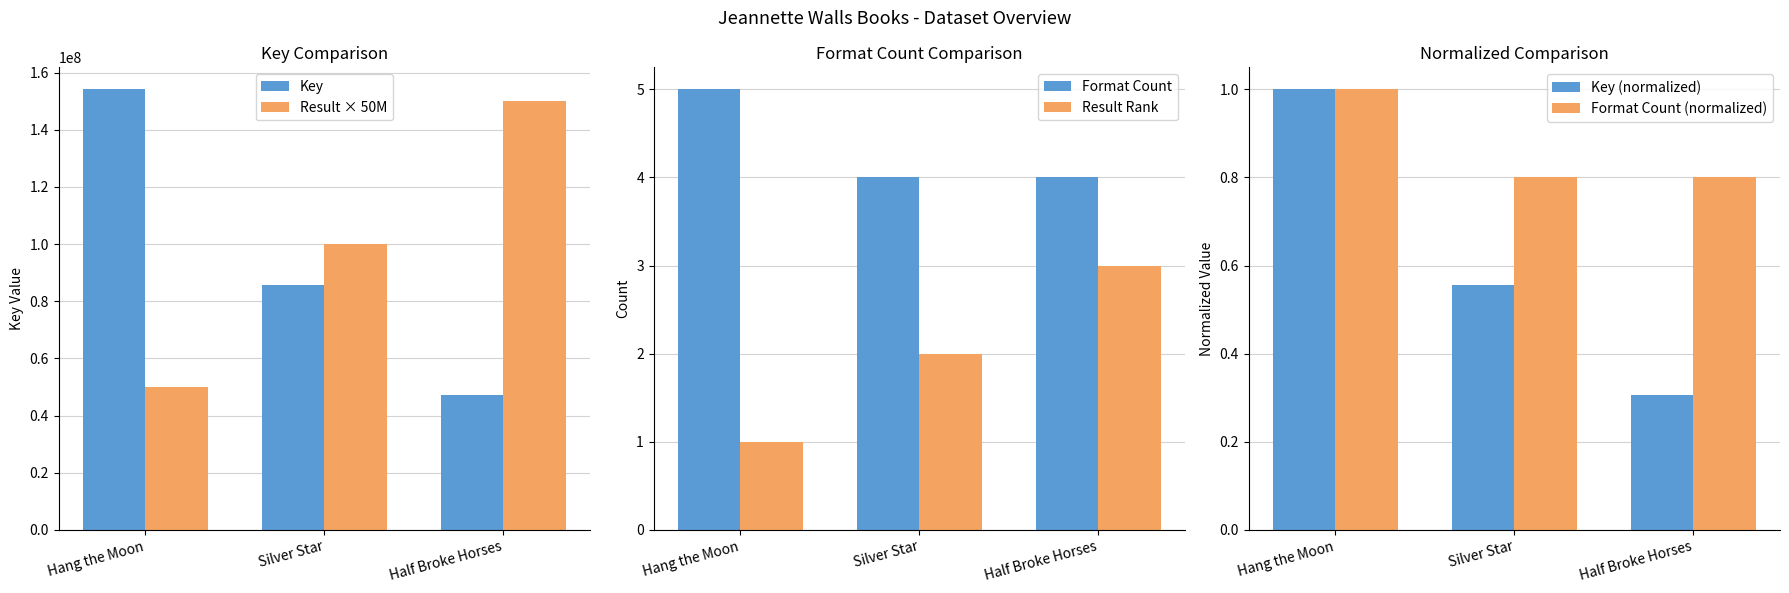

Which series has the largest range (max minus min)?

Key